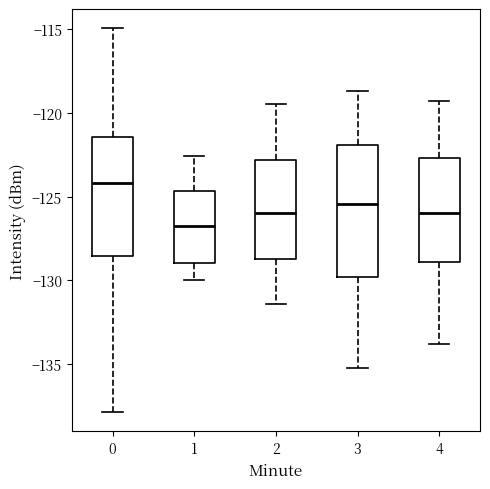

Reading left to right, transcribe this box plot: for each box, give where its median line is, the range the box spans, and where its two whiskers end, as read against the y-axis. The values are not printed on the chart, so give them approximately, as read against the axis.

0: median -124.0, box -128.5 to -121.5, whiskers -138.0 to -115.0
1: median -127.0, box -129.0 to -124.5, whiskers -130.0 to -122.5
2: median -126.0, box -128.5 to -123.0, whiskers -131.5 to -119.5
3: median -125.5, box -130.0 to -122.0, whiskers -135.0 to -118.5
4: median -126.0, box -129.0 to -122.5, whiskers -134.0 to -119.5